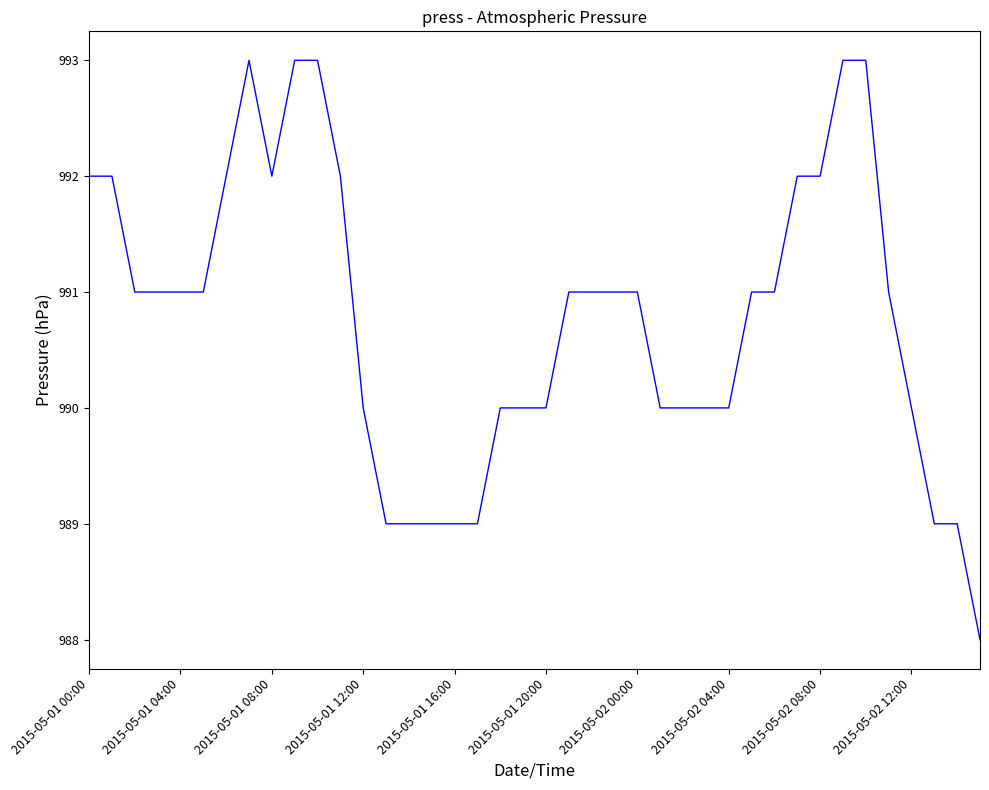

What is the sum of all values?

39631